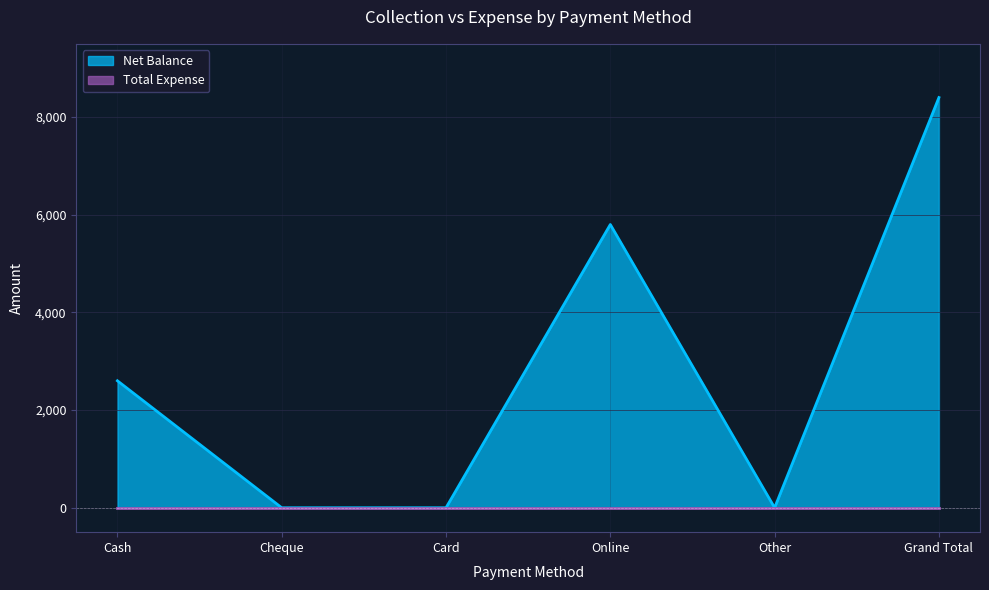

Reading left to right, extract all data points from this chart.

Cash=2600	Cheque=0	Card=0	Online=5800	Other=0	Grand Total=8400